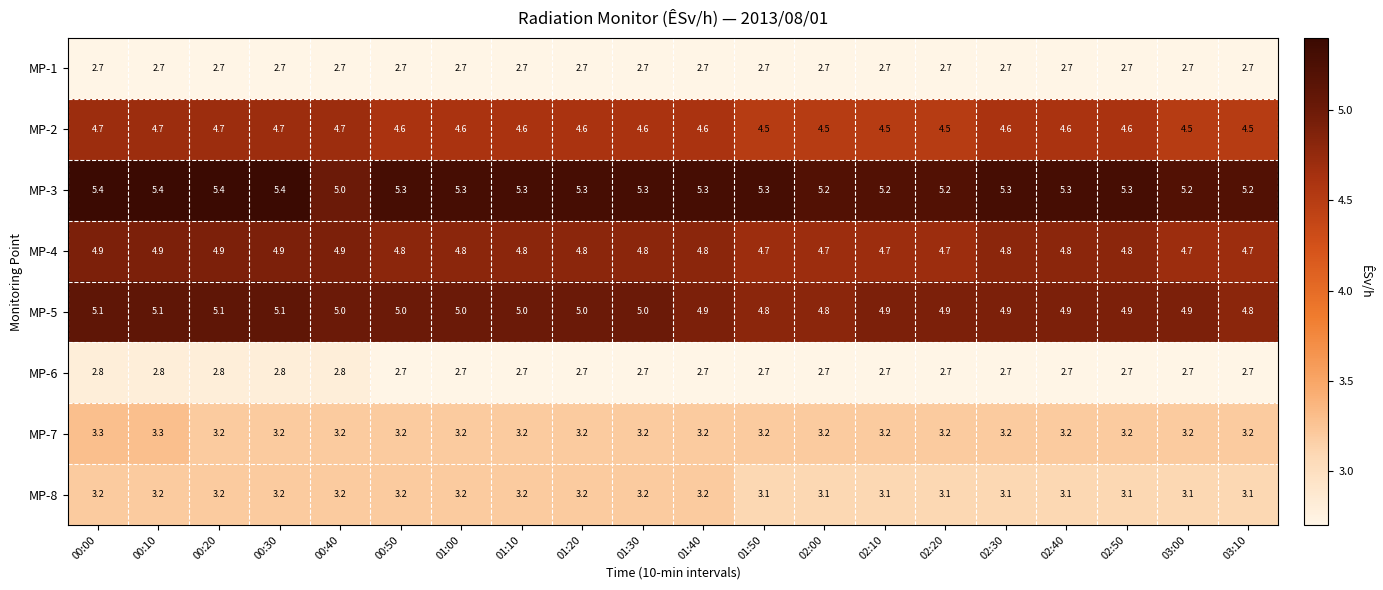

What is the spread (max minus min) of values at 01:40?

2.6